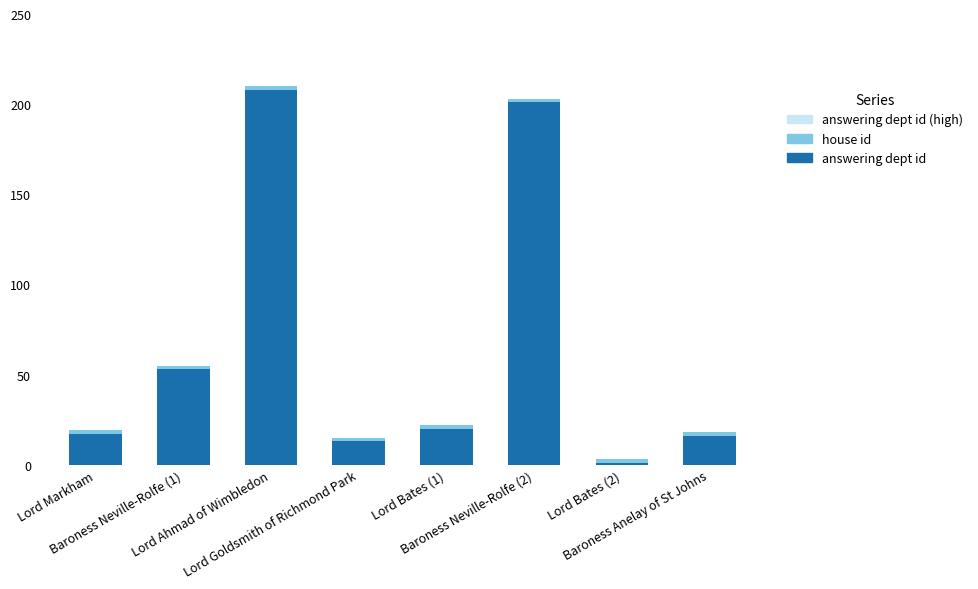

What is the sum of all answering dept id values?

529